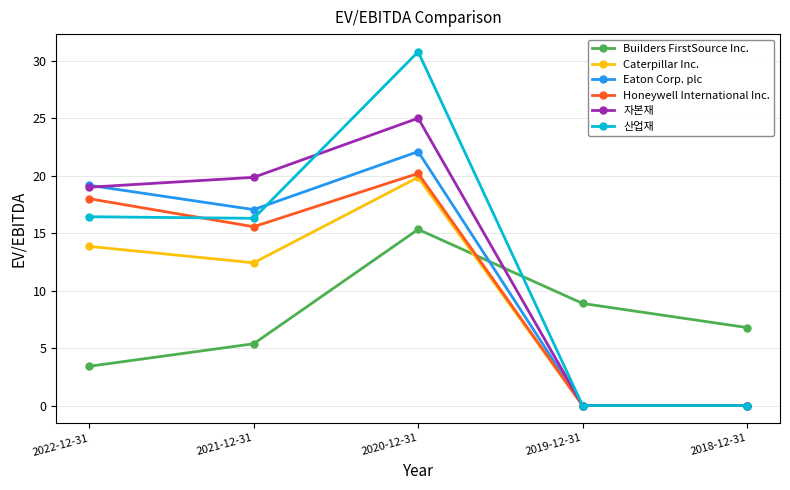

Does the chart have visible grid lines?

Yes